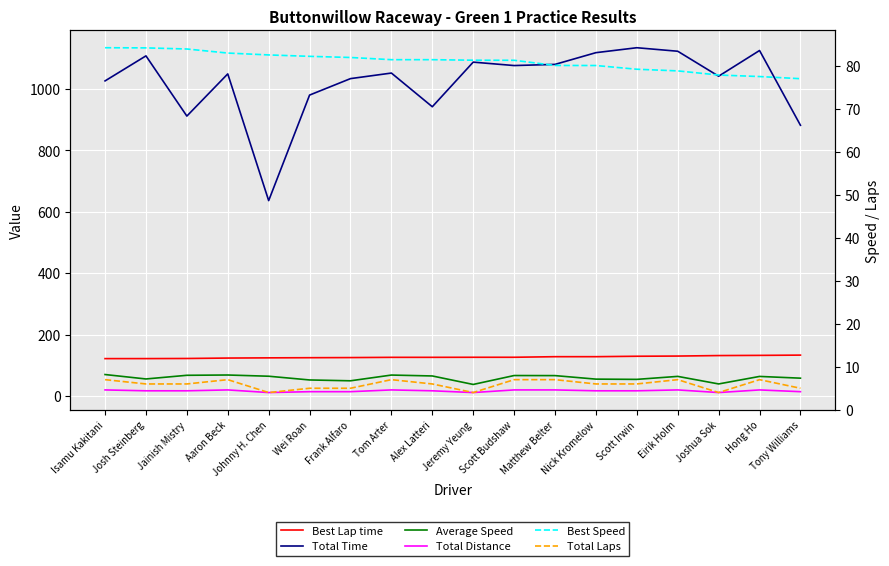

Which category has the lowest value in the Average Speed series?

Jeremy Yeung